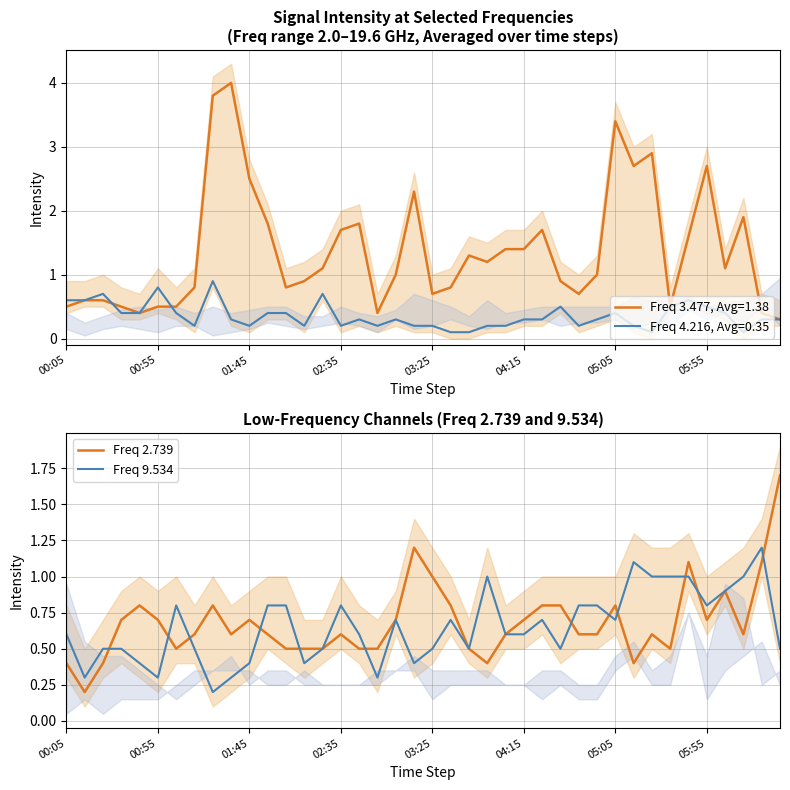

What is the maximum value for Freq 2.739?

1.7